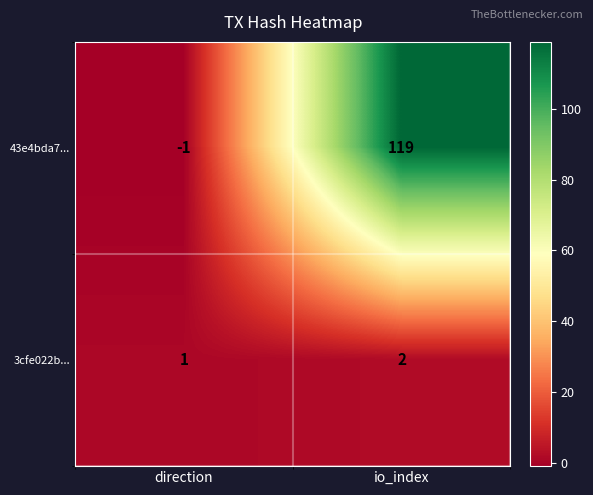

Reading left to right, list all the values displayed in this chart.

43e4bda7...: direction=-1	io_index=119
3cfe022b...: direction=1	io_index=2